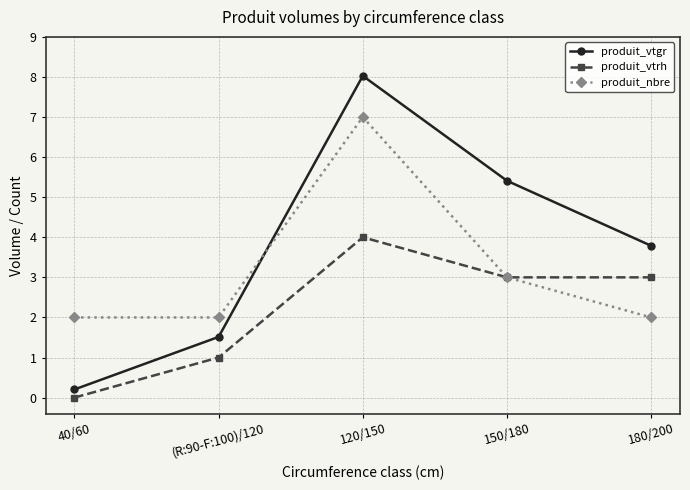

The produit_nbre series shows 11.2 at 120/150. True or false?

False